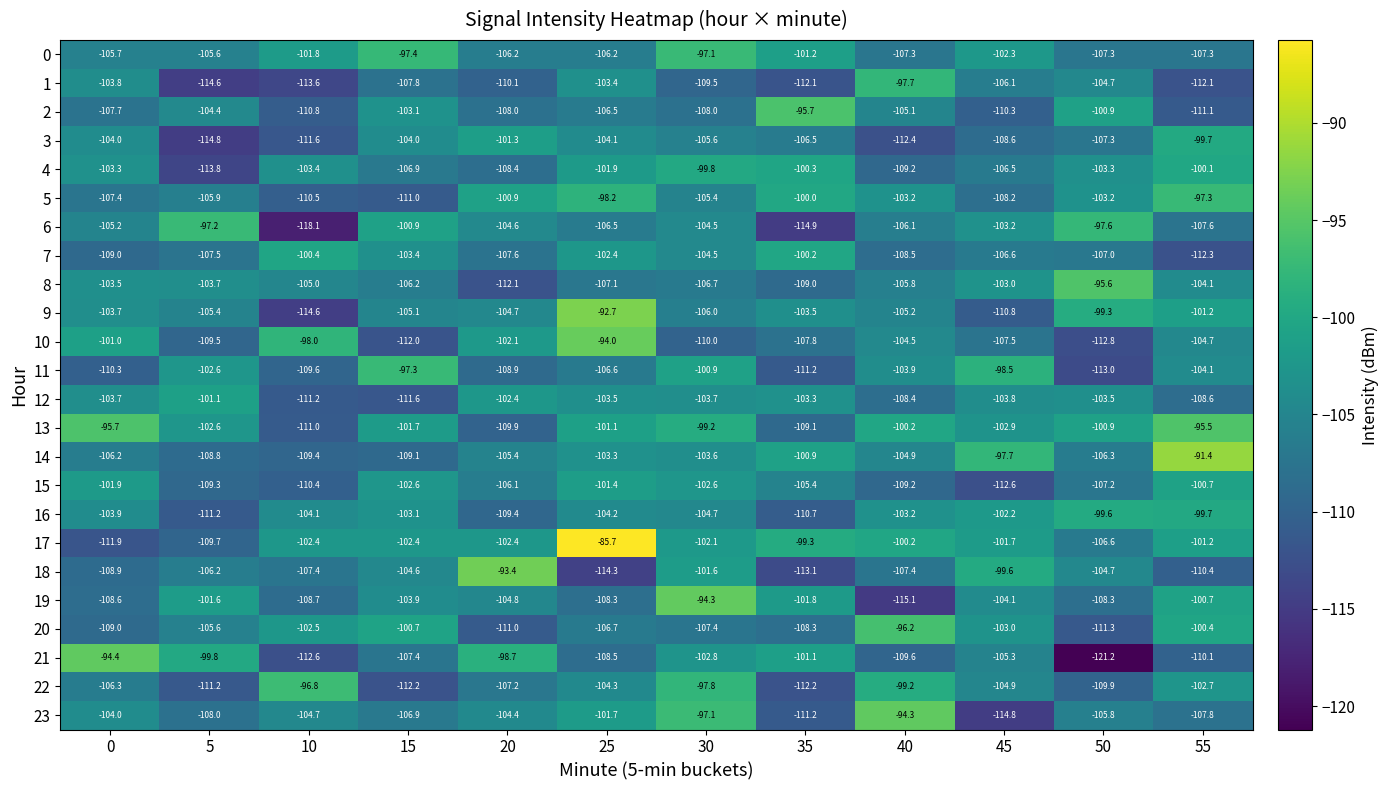

List the labels in order of 8 value, smallest first.

20, 35, 25, 30, 15, 40, 10, 55, 5, 0, 45, 50